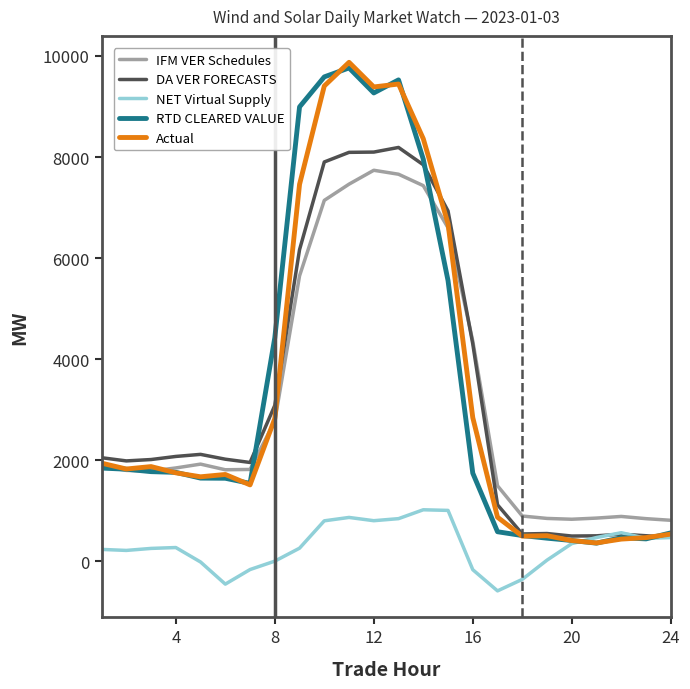

What is the maximum value for RTD CLEARED VALUE?

9763.8